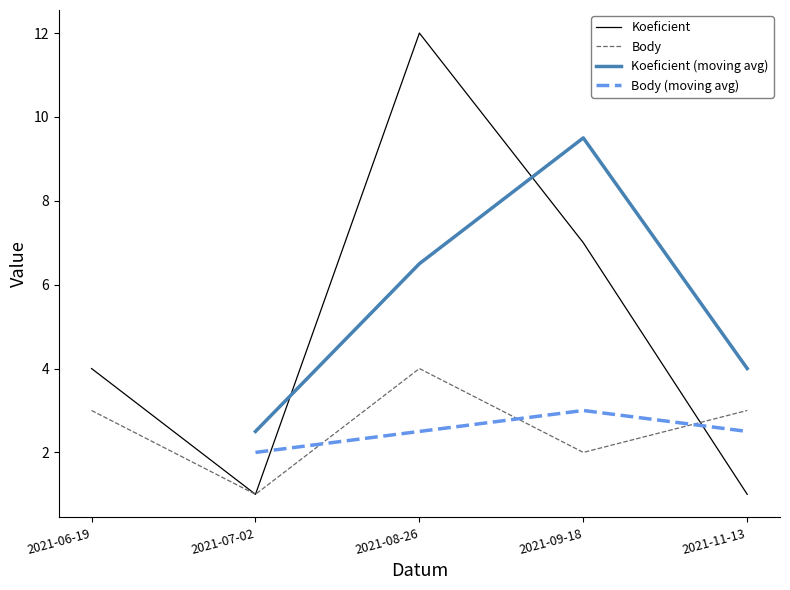

After their last crossing, which series has the higher values: Koeficient (moving avg) or Koeficient?

Koeficient (moving avg)